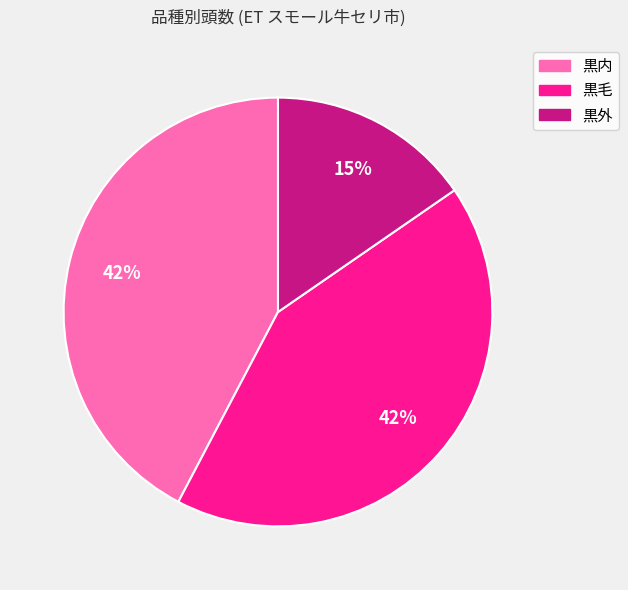

The 黒内 slice represents 42% of the pie. True or false?

True